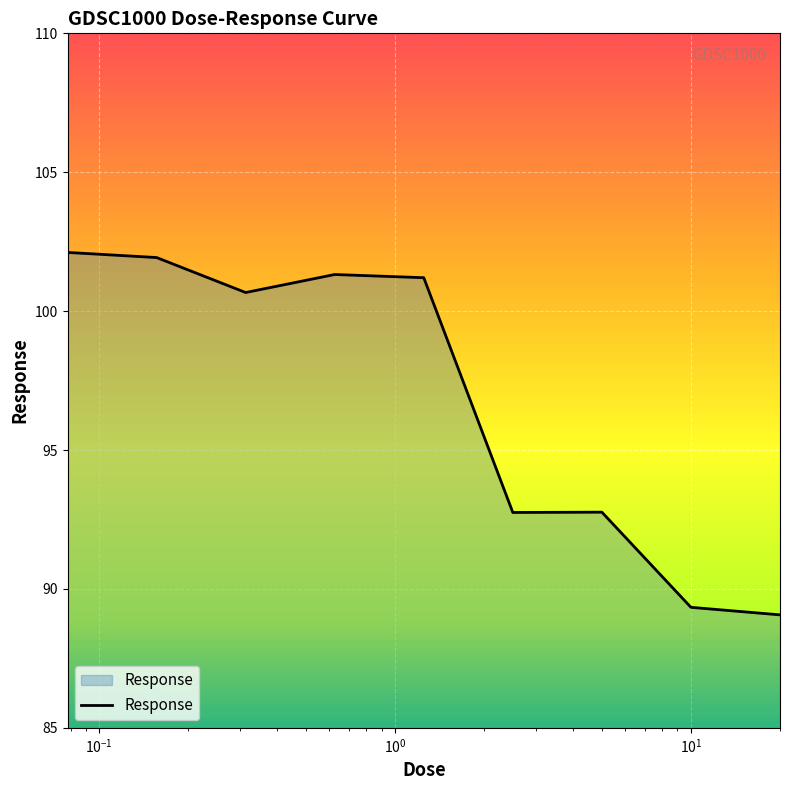

Reading left to right, transcribe all the data shown in this chart.

102.1	101.9	100.7	101.3	101.2	92.8	92.8	89.3	89.1